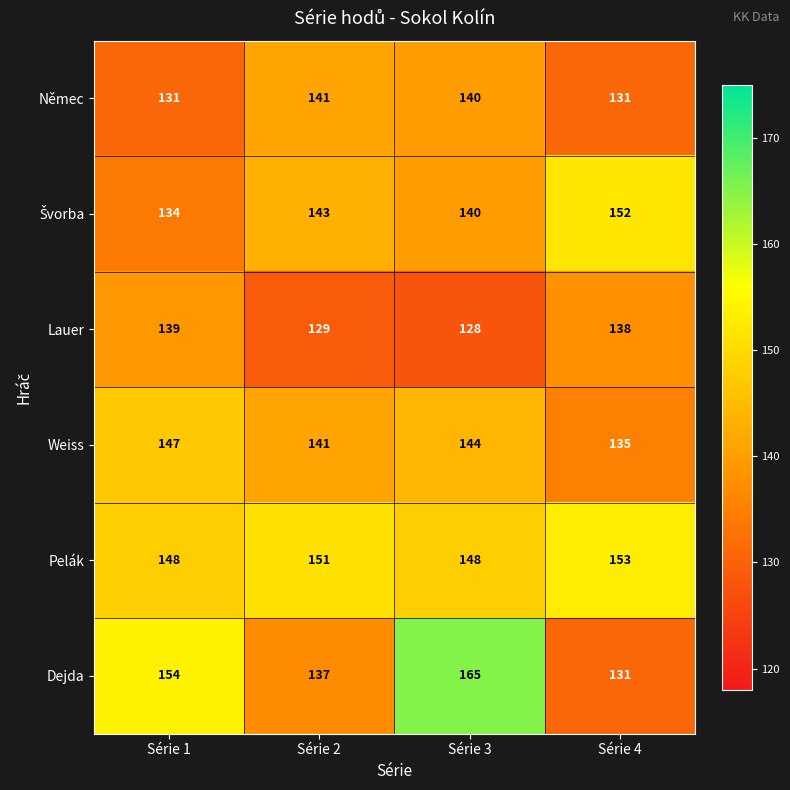

At which label does Němec reach its peak?

Série 2